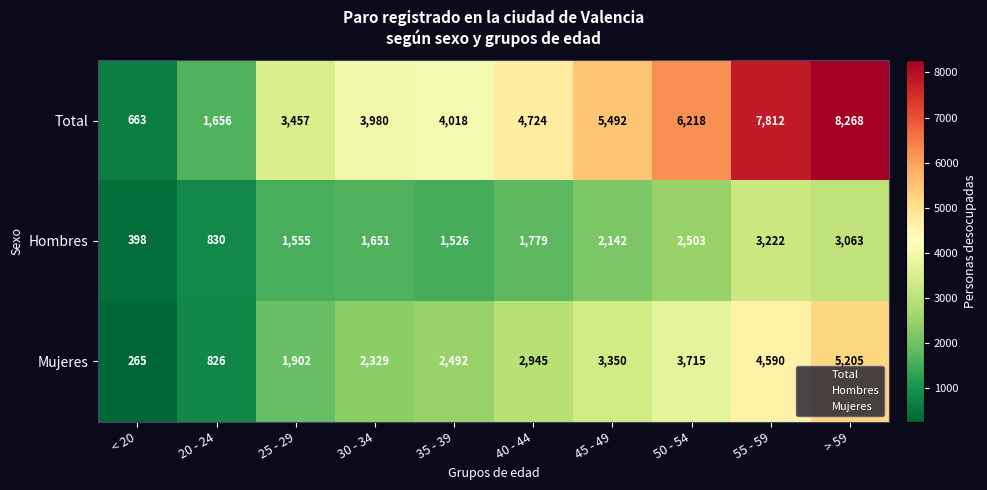

Reading left to right, list all the values displayed in this chart.

Total: 663	1656	3457	3980	4018	4724	5492	6218	7812	8268
Hombres: 398	830	1555	1651	1526	1779	2142	2503	3222	3063
Mujeres: 265	826	1902	2329	2492	2945	3350	3715	4590	5205